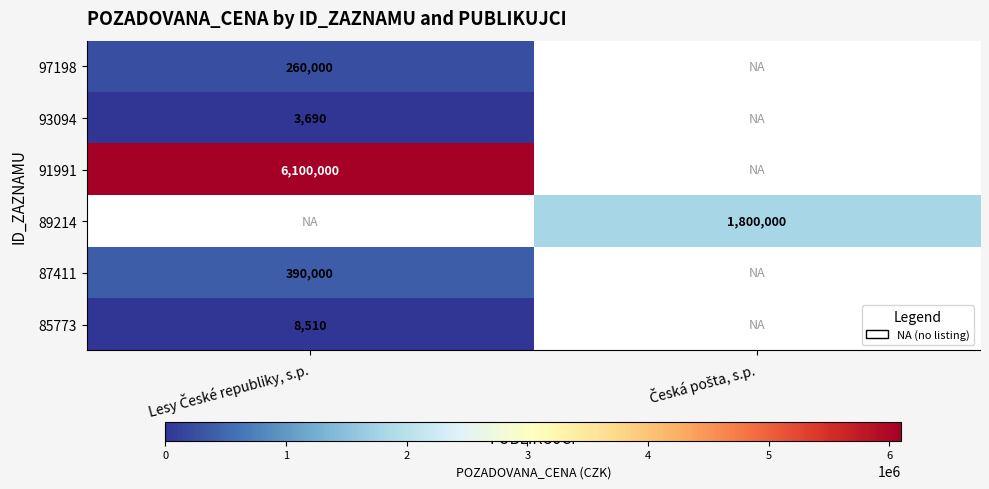

The value of 89214 at Česká pošta, s.p. is 1800000. True or false?

True